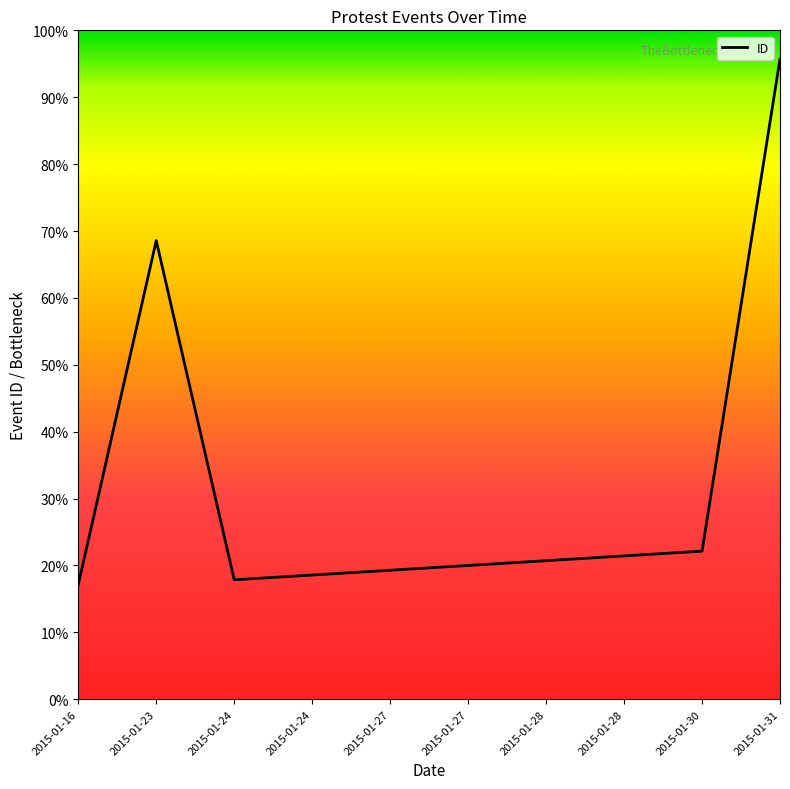

The value at 2015-01-31 is 174. True or false?

False